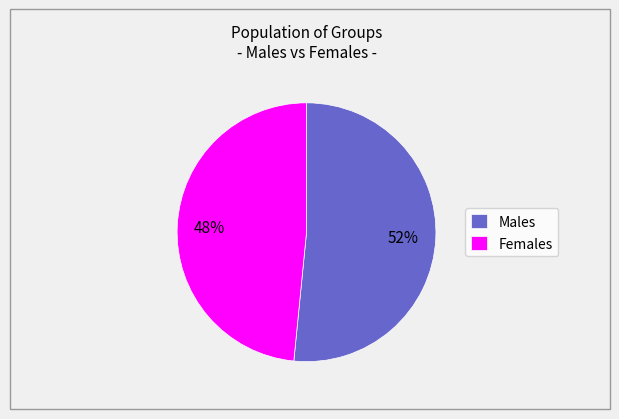

Do Males and Females together represent more than half of the pie?

Yes